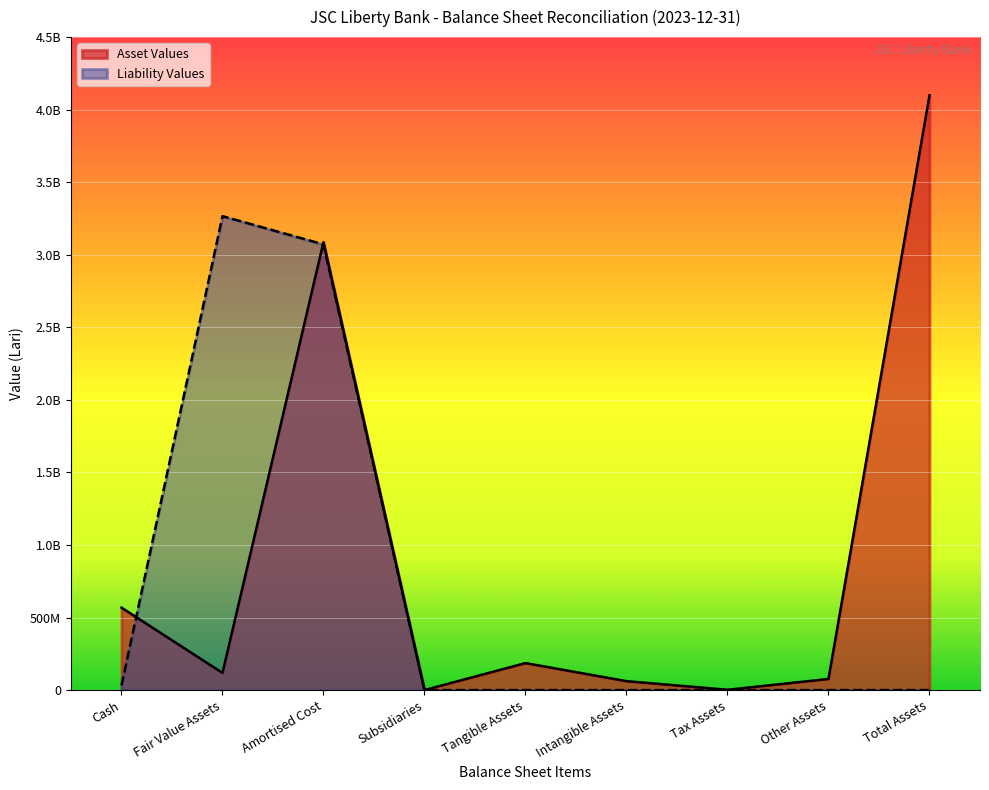

Reading right to left, extract all data points from this chart.

Asset Values: 4098668679.5	76534580.3	2044719.0	61406329.6	185890802.3	106733.3	3086421233.7	118259272.0	568005009.3
Liability Values: 0.0	0.0	0.0	0.0	0.0	0.0	3071506700.9	3266051839.8	31574378.1